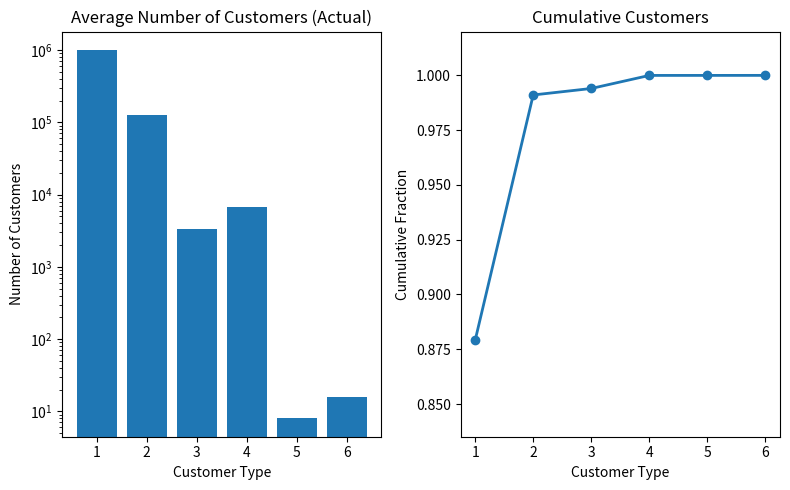

Which has a higher value, 2 or 1?

1